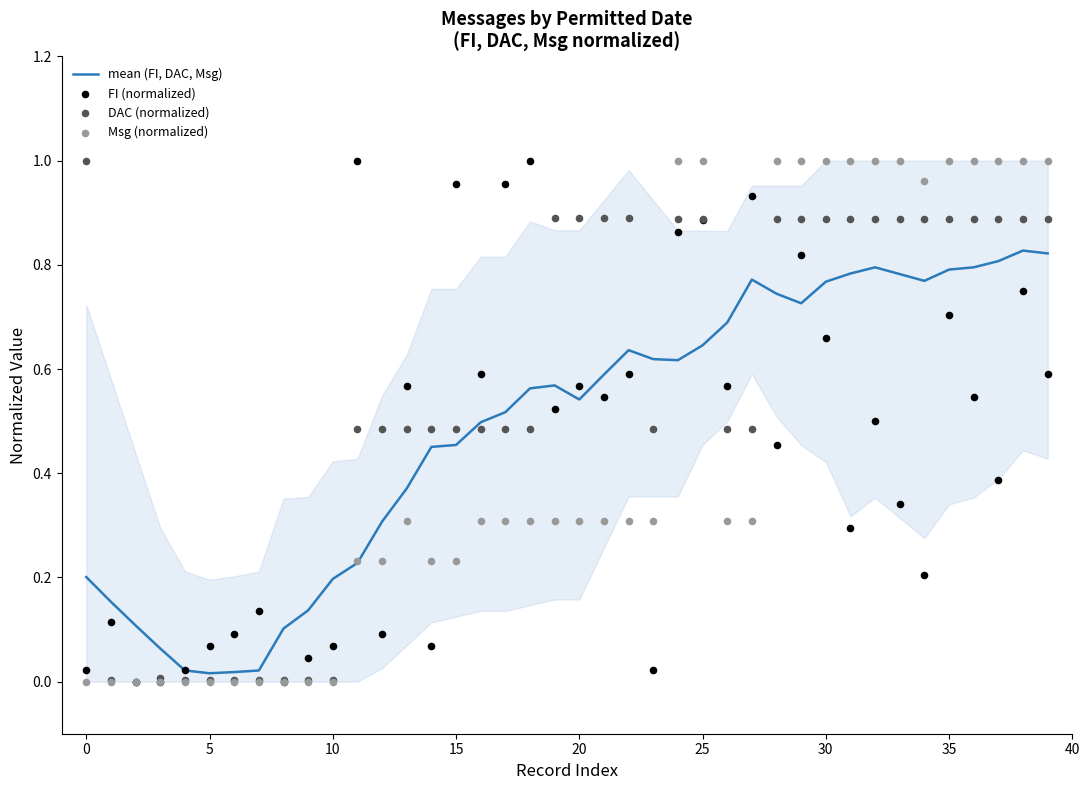

At which category is the sum across all series the highest?

38